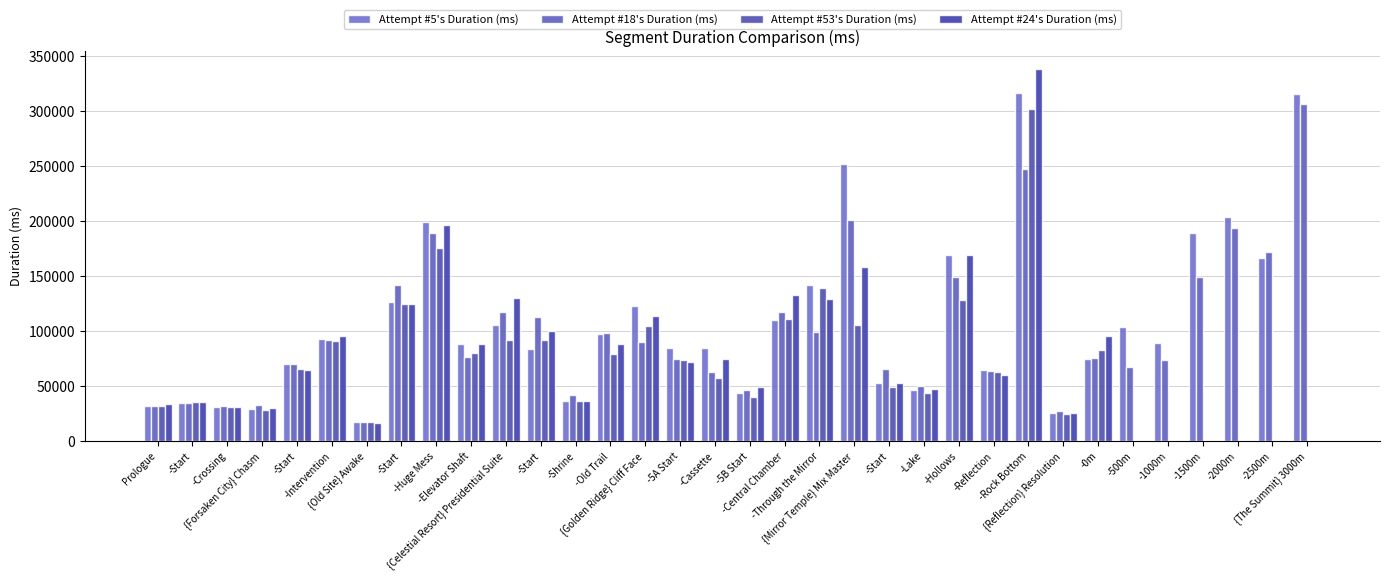

Are the bars grouped side by side (vs. stacked)?

Yes